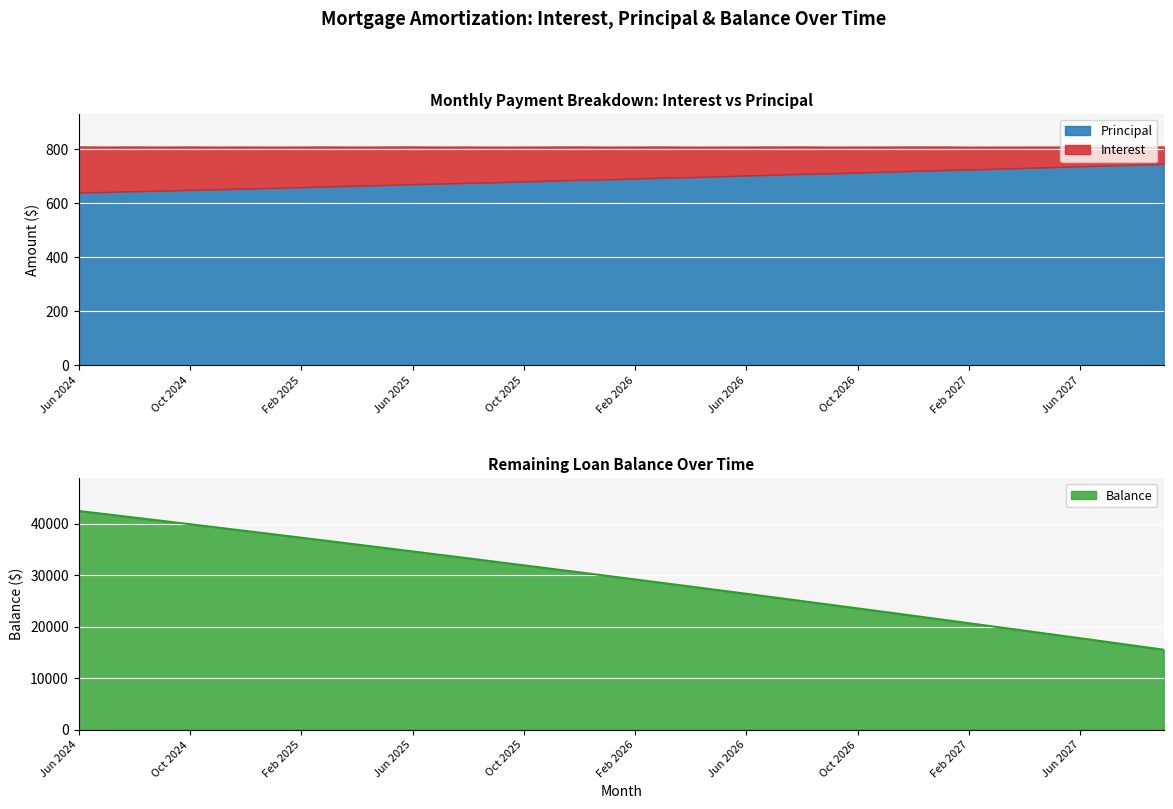

At which label is Principal closest to 691?

Feb 2026